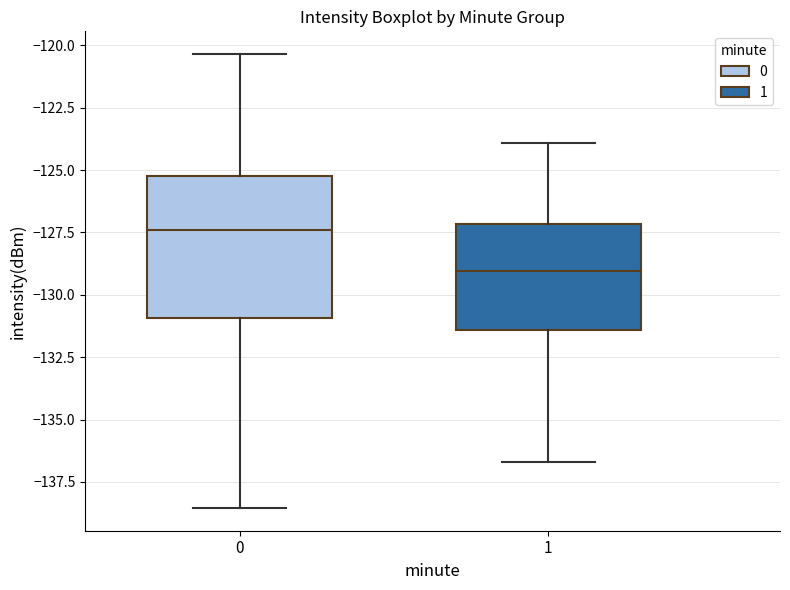

Comparing the boxes themselves (not the whiskers), which one is the tallest?

0